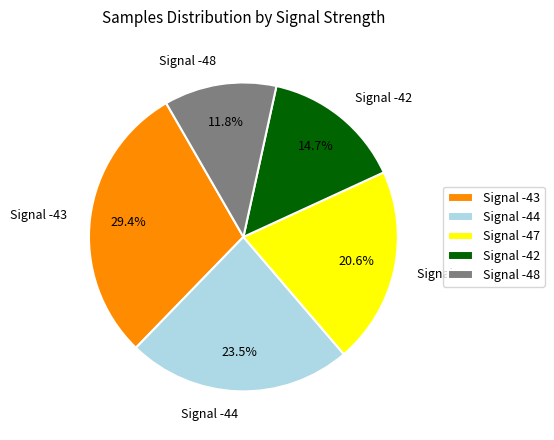

Is there a majority slice in this chart?

No